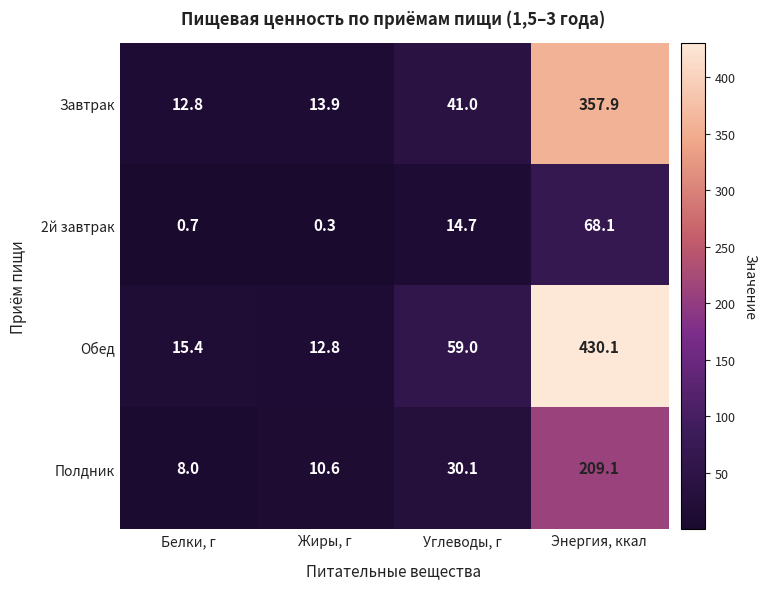

What is the spread (max minus min) of values at Энергия, ккал?

362.0